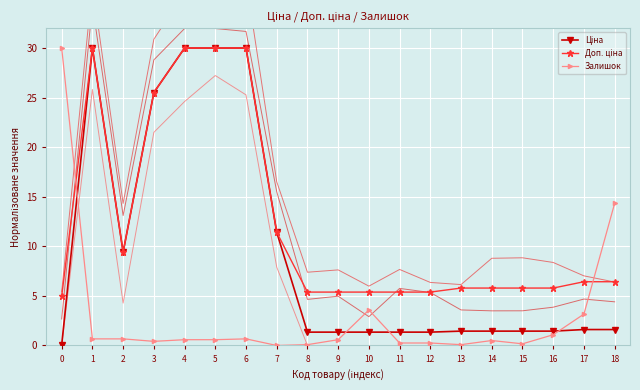

What is the spread (max minus min) of values at 17?

4.8